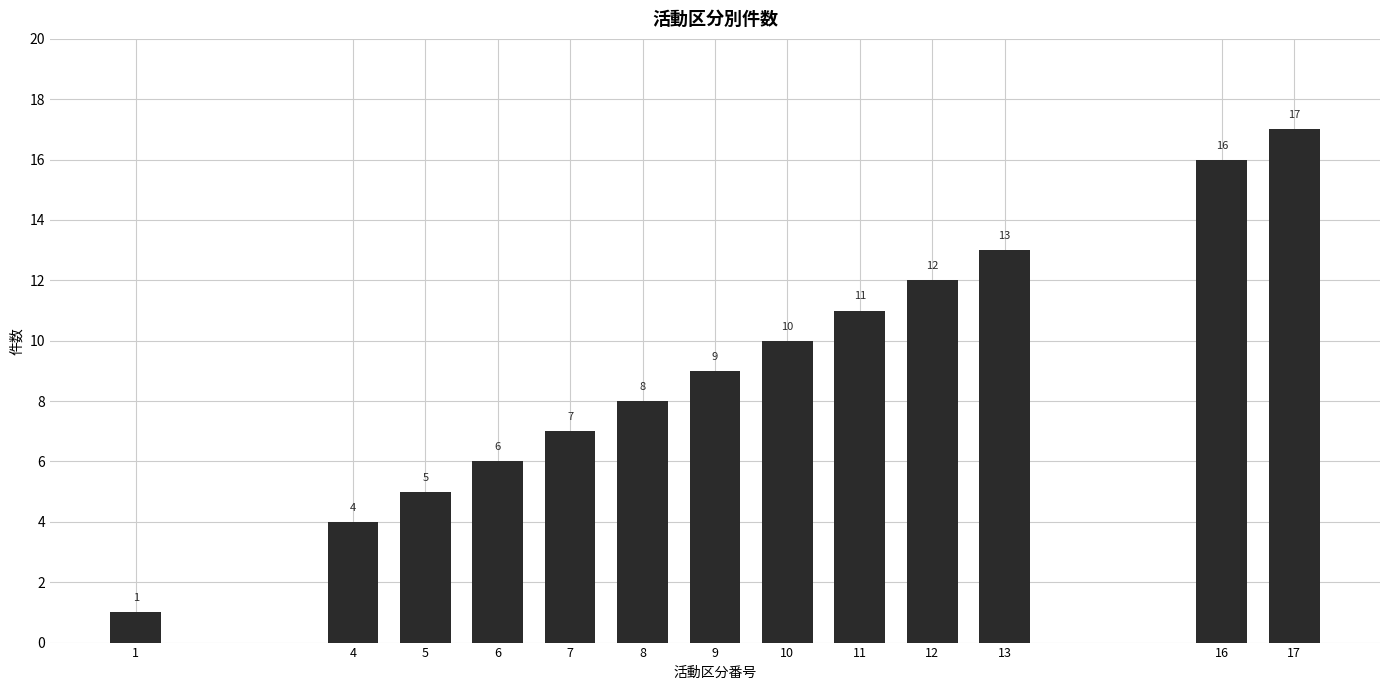

Where is the data nearest to the value 9?

9